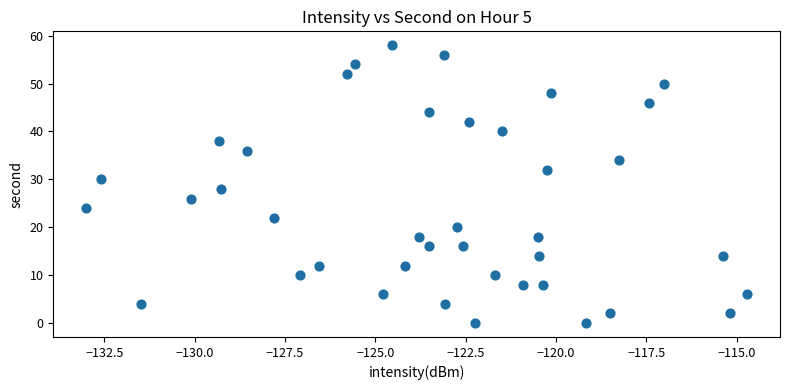

What is the range of Y values (max minus min)?

58